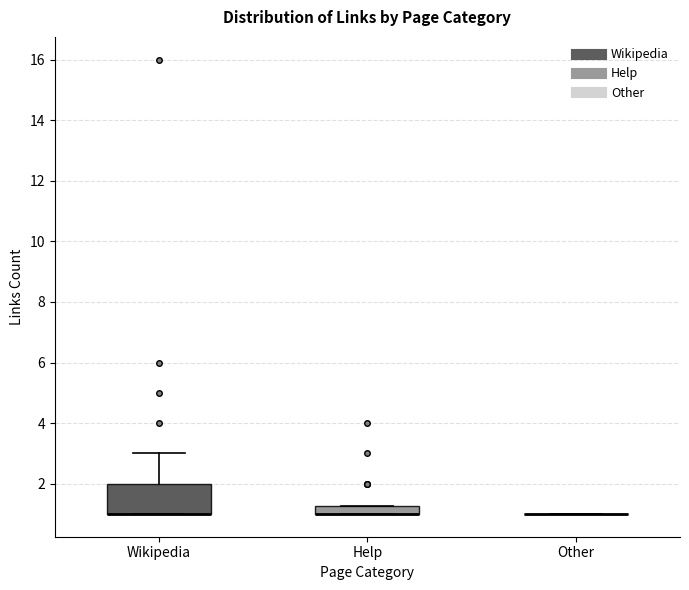

Which box is the tallest, from its lower edge to its upper edge?

Wikipedia